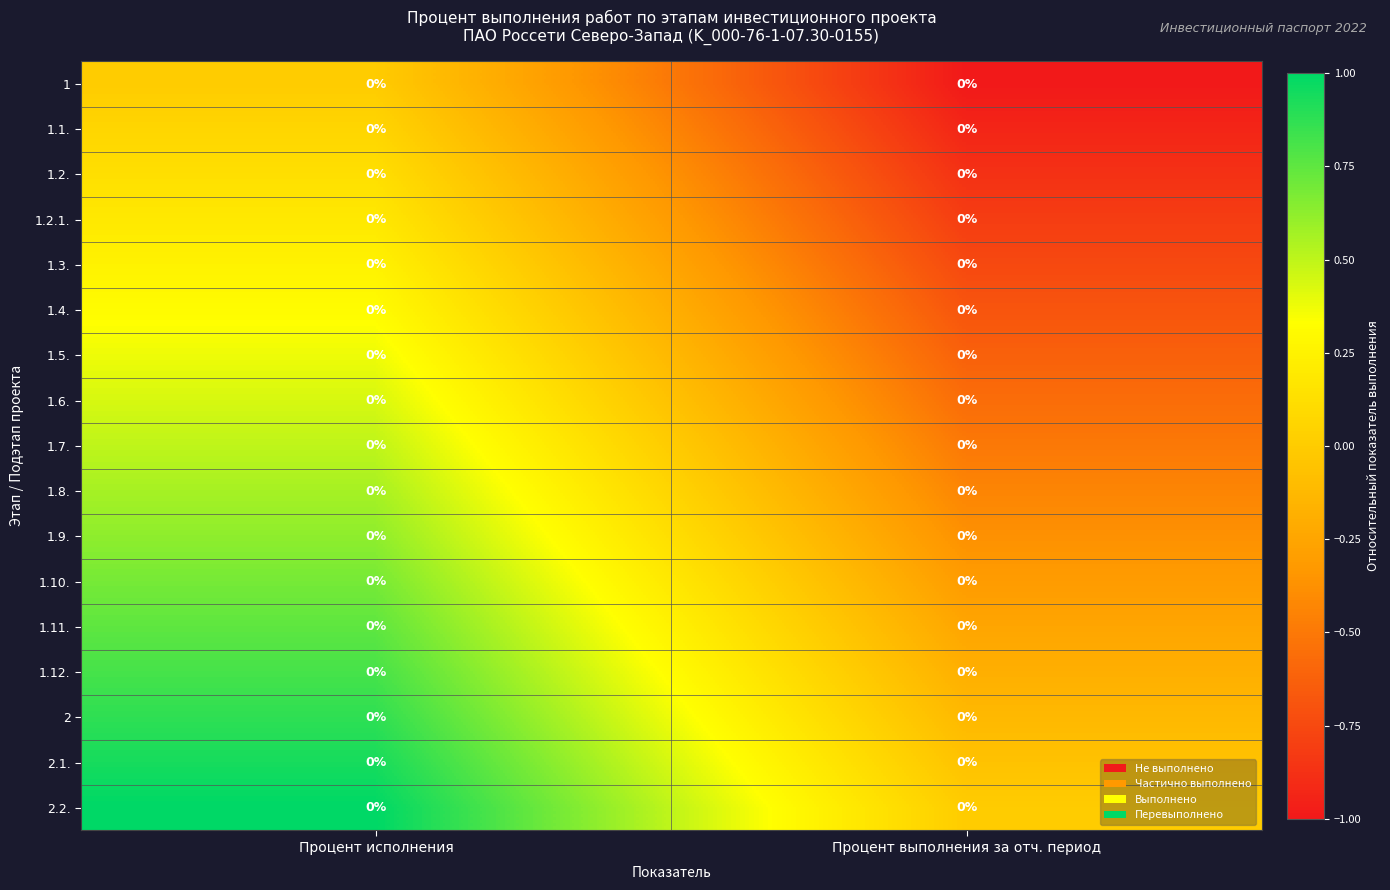

True or false: 1.11. has a value of -0.2 at Процент выполнения за отч. период.

True